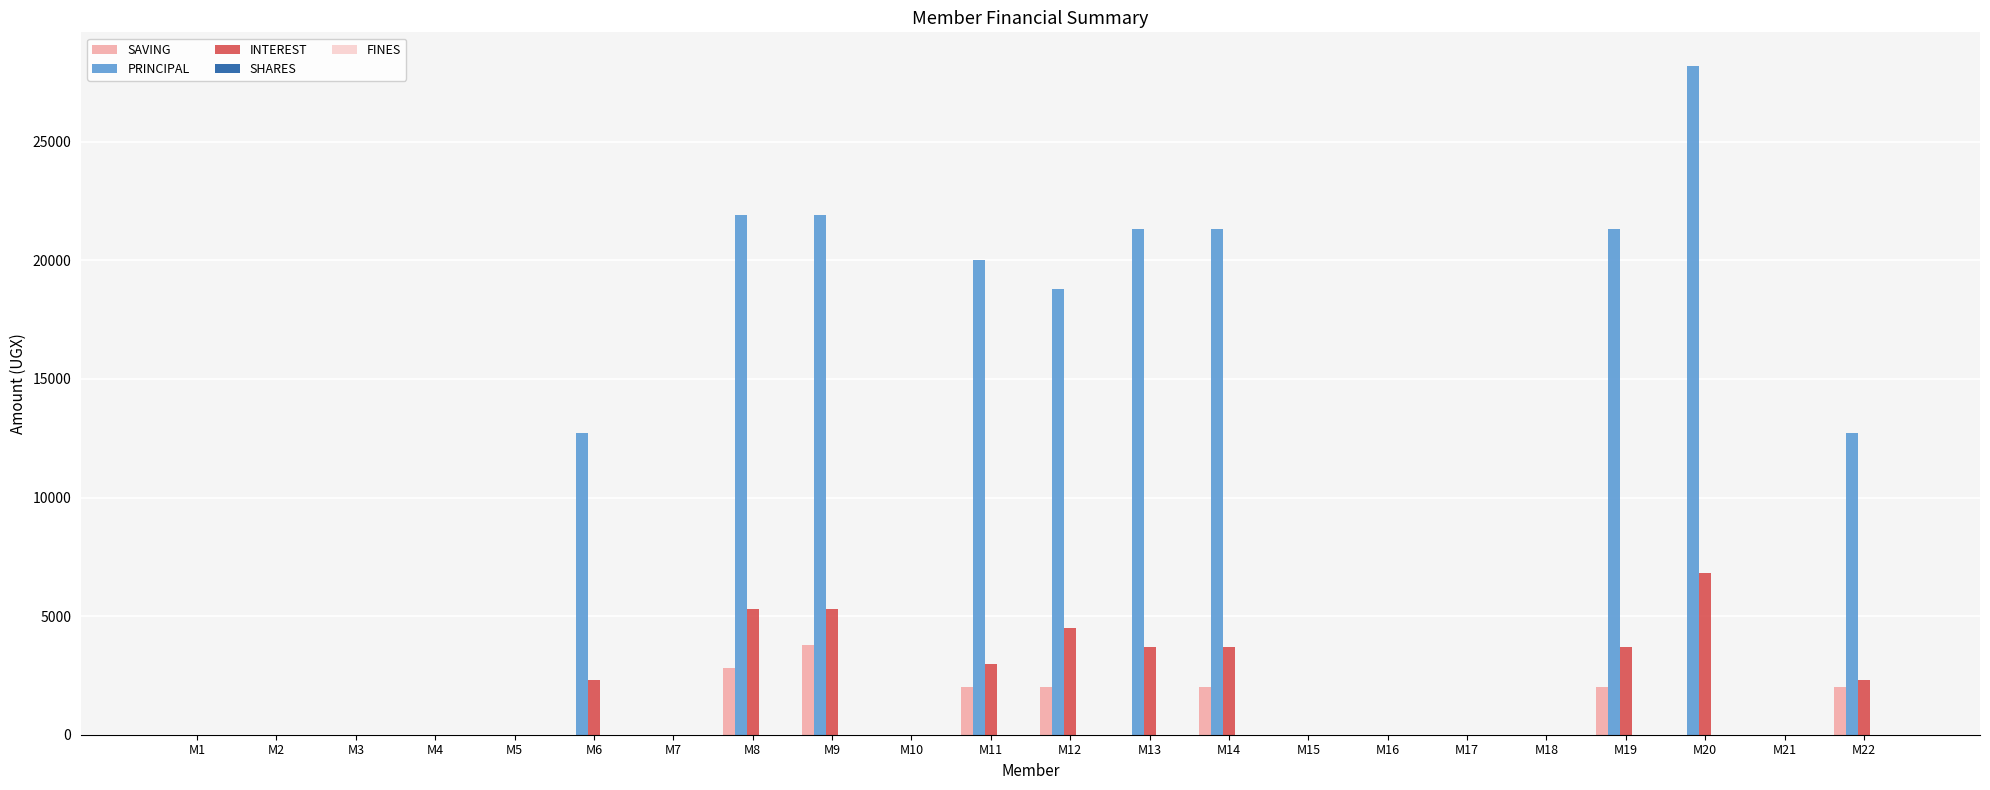

Are the bars horizontal?

No